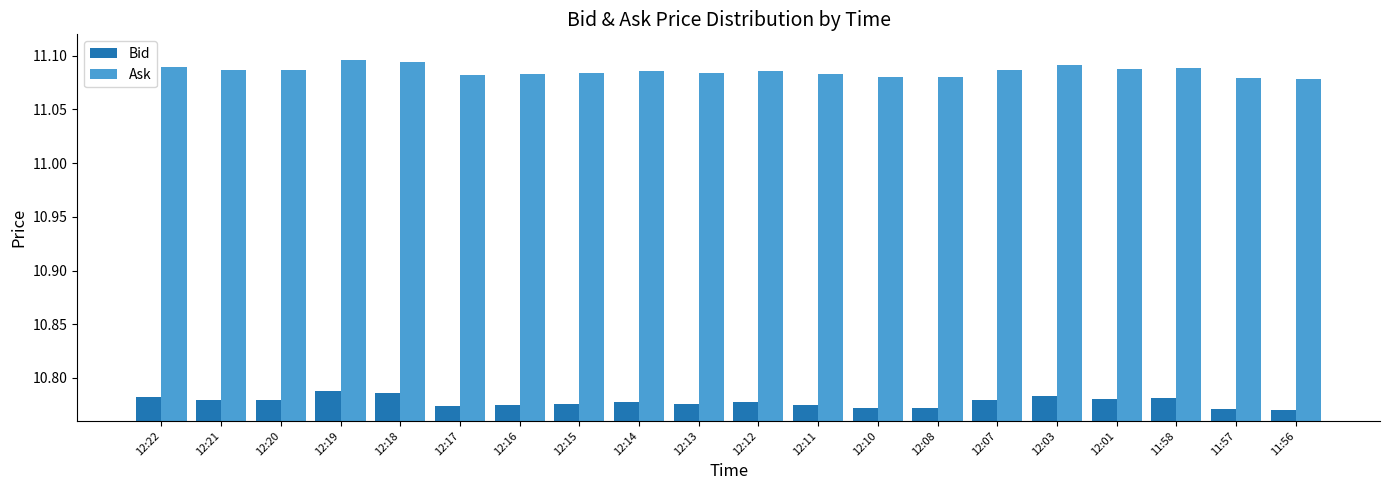

How many distinct data groups are displayed?

2